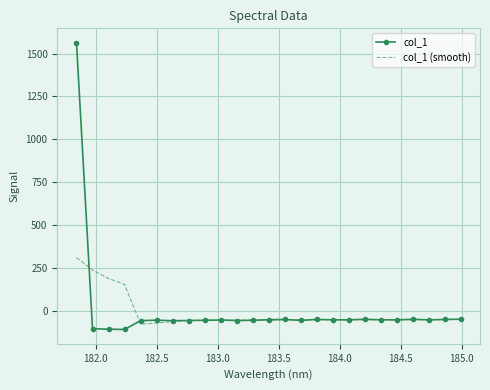

What is the sum of all col_1 values?

106.7